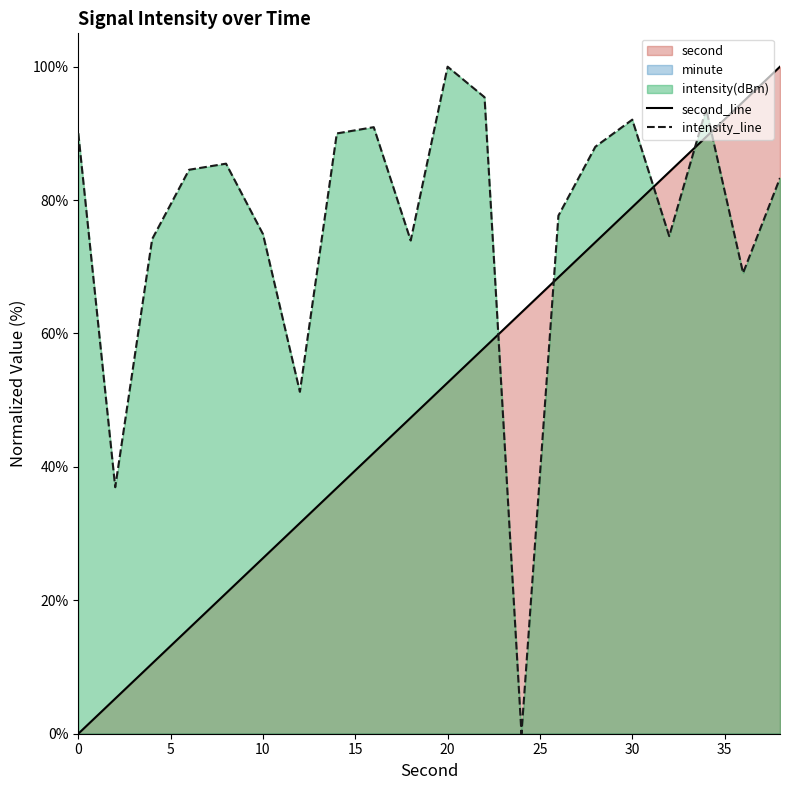

Which series changed the most between 4 and 34?

second